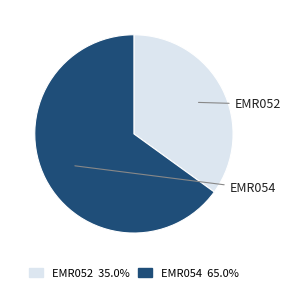

How many segments does this pie chart have?

2